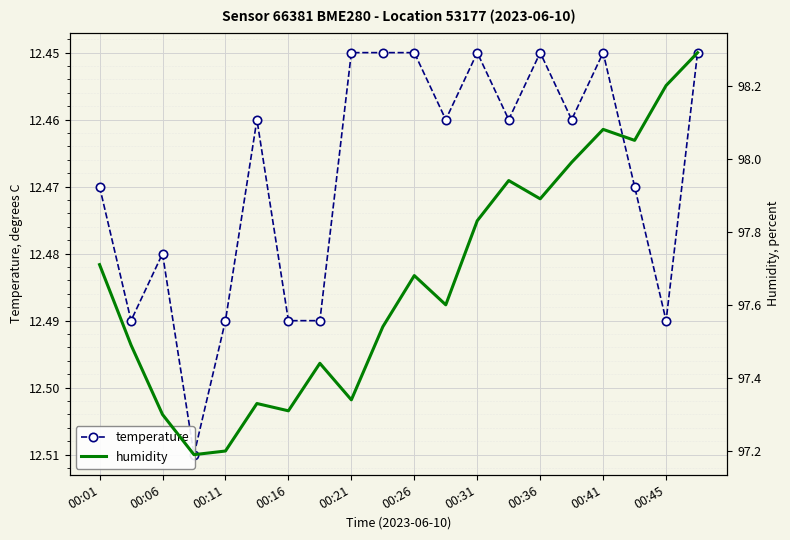

What is the difference between the maximum and minimum values in the humidity series?

1.1